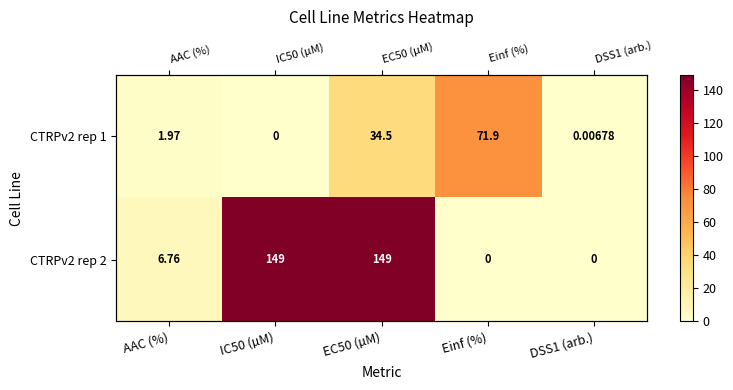

Read the CTRPv2 rep 1 value at AAC (%).

2.0